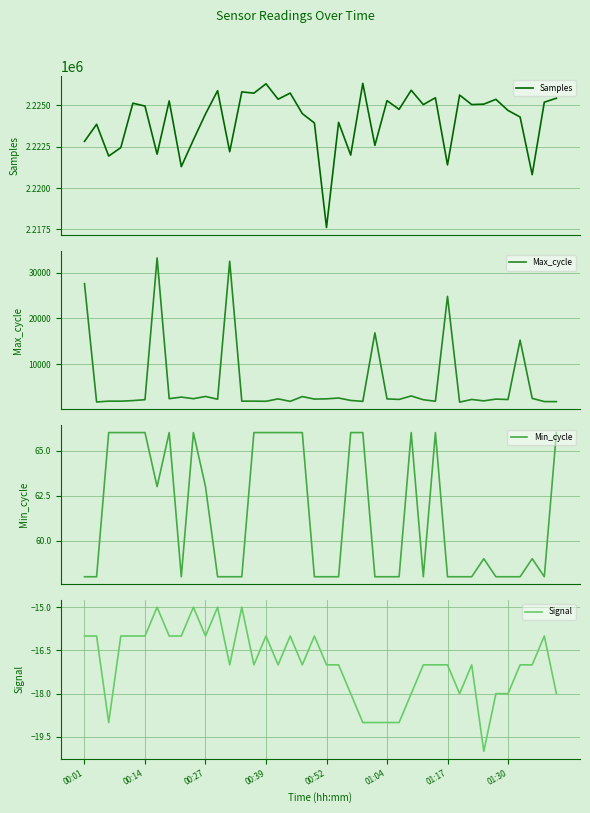

Reading left to right, list all the values displayed in this chart.

Samples: 2222817	2223849	2221931	2222439	2225123	2224949	2222045	2225261	2221291	2222910	2224472	2225879	2222193	2225807	2225729	2226295	2225363	2225733	2224495	2223928	2217615	2223967	2221991	2226320	2222578	2225278	2224751	2225906	2225039	2225451	2221397	2225615	2225040	2225067	2225356	2224685	2224290	2220807	2225184	2225423
Max_cycle: 27579	1828	2014	2004	2133	2328	33173	2545	2890	2544	3034	2427	32463	2006	2014	1983	2505	1966	3008	2460	2509	2693	2165	1964	16875	2497	2384	3142	2319	1986	24821	1794	2377	2069	2458	2362	15292	2614	1917	1906
Min_cycle: 58	58	66	66	66	66	63	66	58	66	63	58	58	58	66	66	66	66	66	58	58	58	66	66	58	58	58	66	58	66	58	58	58	59	58	58	58	59	58	66
Signal: -16	-16	-19	-16	-16	-16	-15	-16	-16	-15	-16	-15	-17	-15	-17	-16	-17	-16	-17	-16	-17	-17	-18	-19	-19	-19	-19	-18	-17	-17	-17	-18	-17	-20	-18	-18	-17	-17	-16	-18